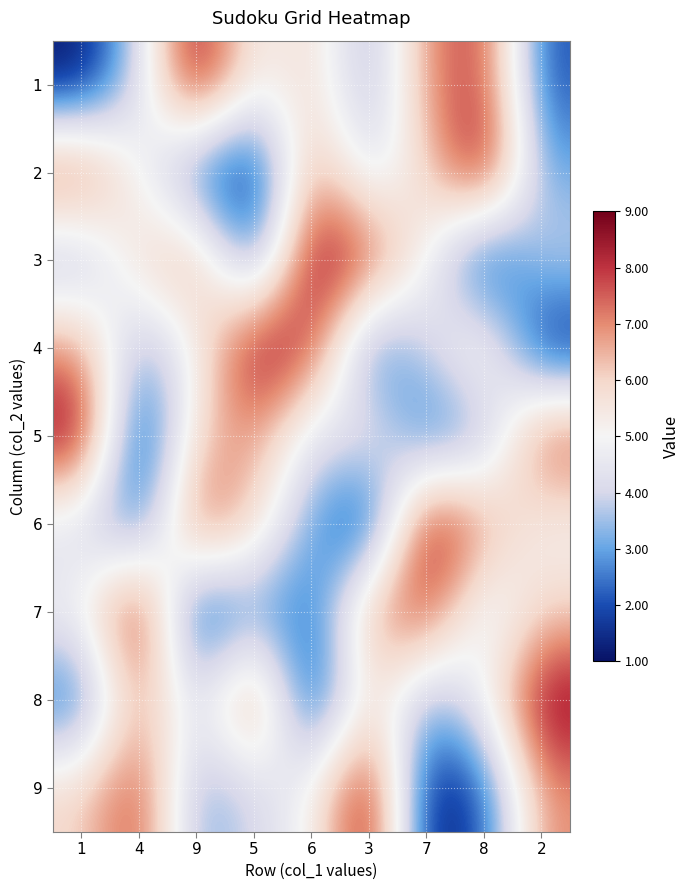

Reading left to right, extract all data points from this chart.

1: 1=1	4=4	9=9	5=5	6=6	3=3	7=7	8=8	2=2
2: 1=8	4=5	9=2	5=1	6=7	3=4	7=6	8=9	2=3
3: 1=3	4=6	9=7	5=2	6=9	3=8	7=5	8=1	2=4
4: 1=7	4=3	9=5	5=9	6=8	3=2	7=4	8=6	2=1
5: 1=9	4=1	9=6	5=7	6=4	3=5	7=2	8=3	2=8
6: 1=4	4=2	9=8	5=6	6=3	3=1	7=9	8=7	2=5
7: 1=5	4=9	9=1	5=3	6=2	3=7	7=8	8=4	2=6
8: 1=2	4=7	9=4	5=8	6=1	3=6	7=3	8=5	2=9
9: 1=6	4=8	9=3	5=4	6=5	3=9	7=1	8=2	2=7